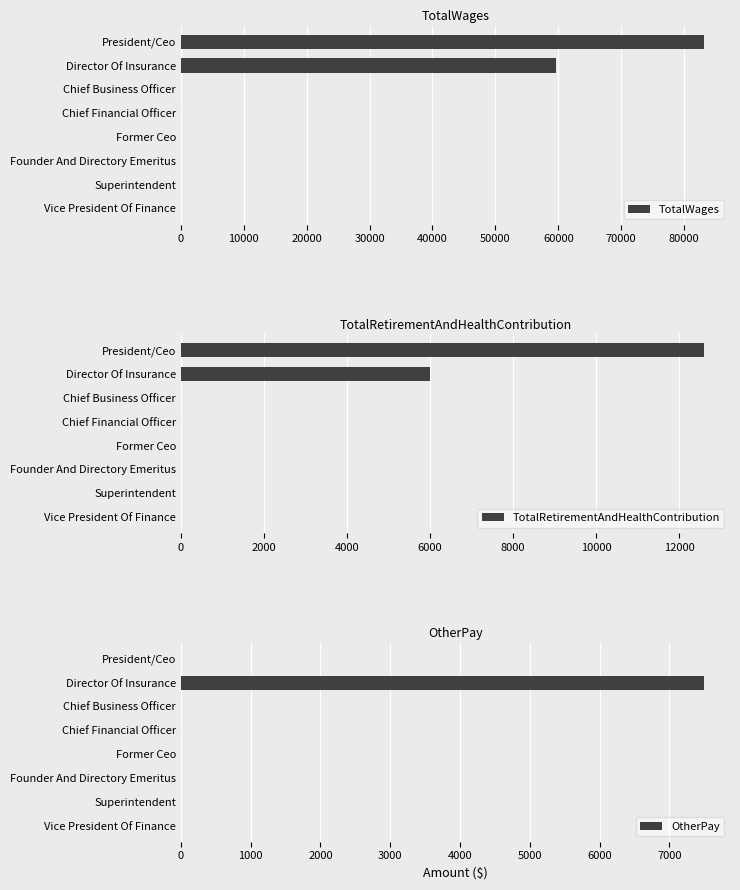

Count the TotalRetirementAndHealthContribution values in the range 0 to 6005.

7